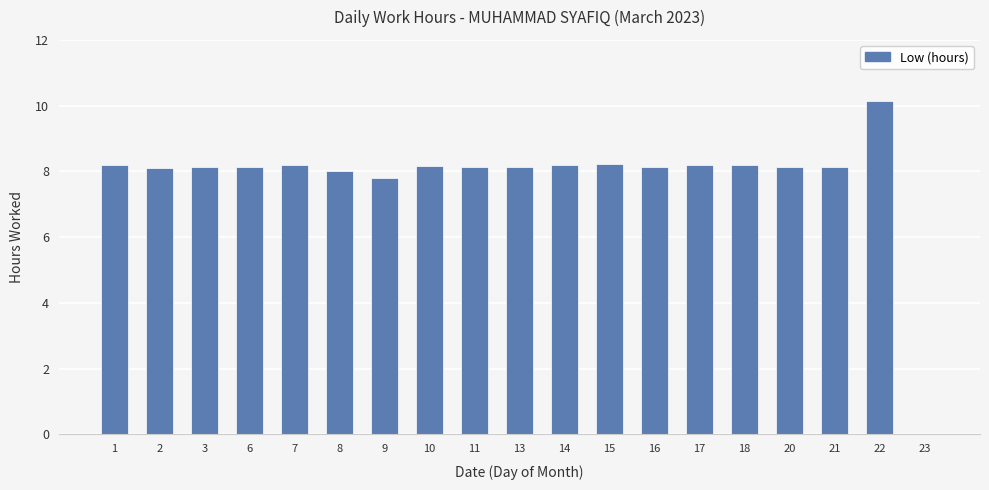

What is the sum of all values?

148.3